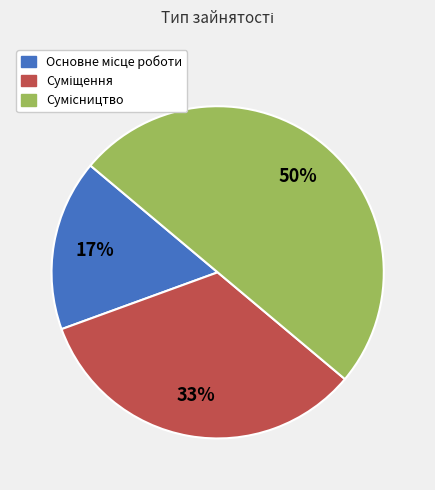

To the nearest percent, what is the difference between the largest and smallest slice percentages?

33%